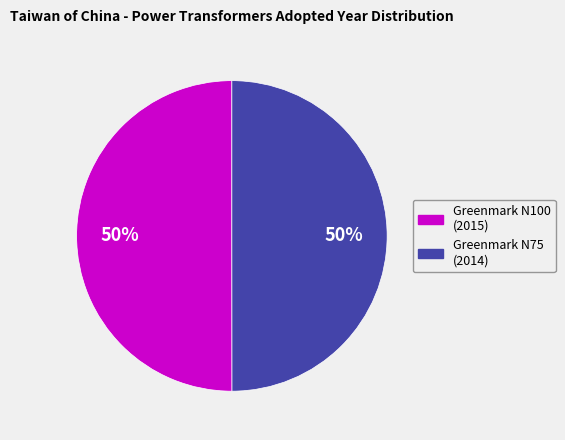

To the nearest percent, what is the combined percentage of Greenmark N75 (2014) and Greenmark N100 (2015)?

100%